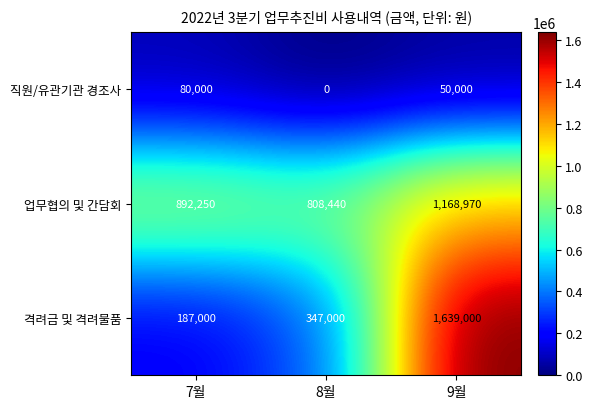

Reading left to right, list all the values displayed in this chart.

직원/유관기관 경조사: 80000	0	50000
업무협의 및 간담회: 892250	808440	1168970
격려금 및 격려물품: 187000	347000	1639000